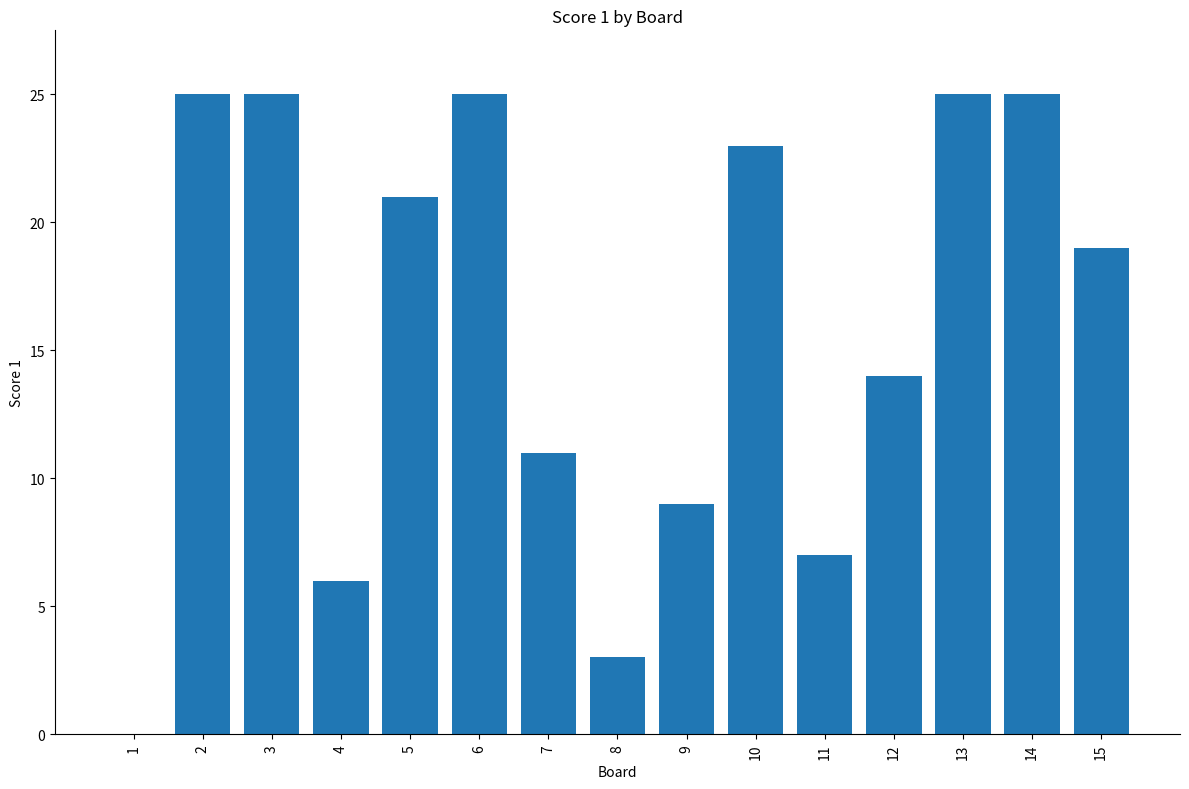

Reading left to right, extract all data points from this chart.

1=0	2=25	3=25	4=6	5=21	6=25	7=11	8=3	9=9	10=23	11=7	12=14	13=25	14=25	15=19